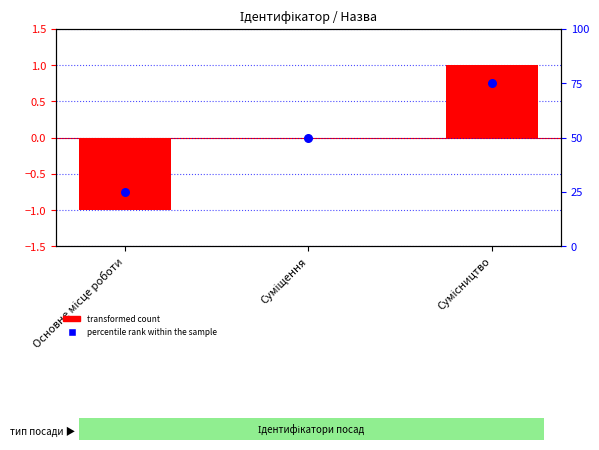

At how many categories does at least one series exceed 24?

3